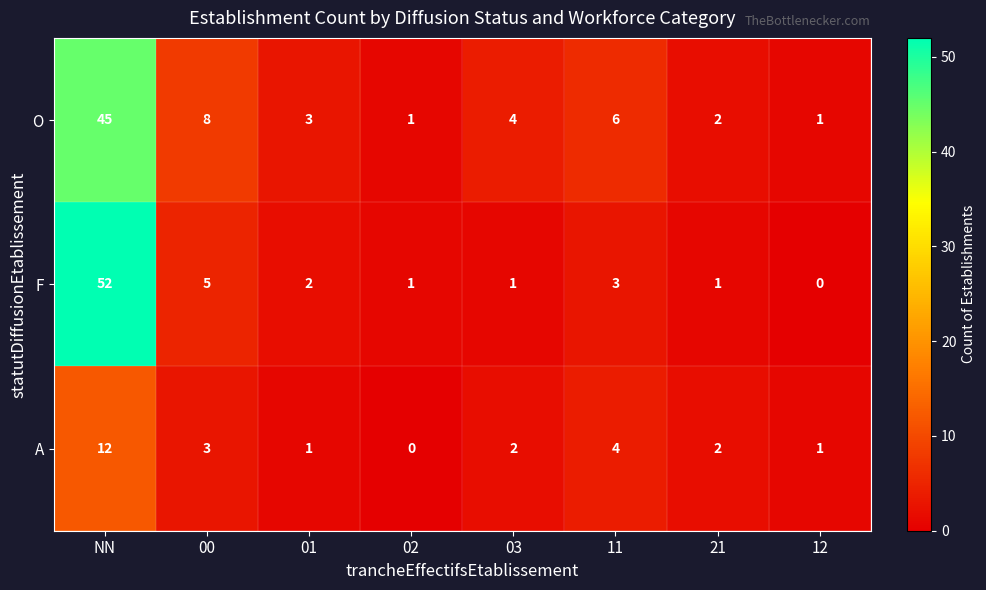

Where is F nearest to the value 26?

00